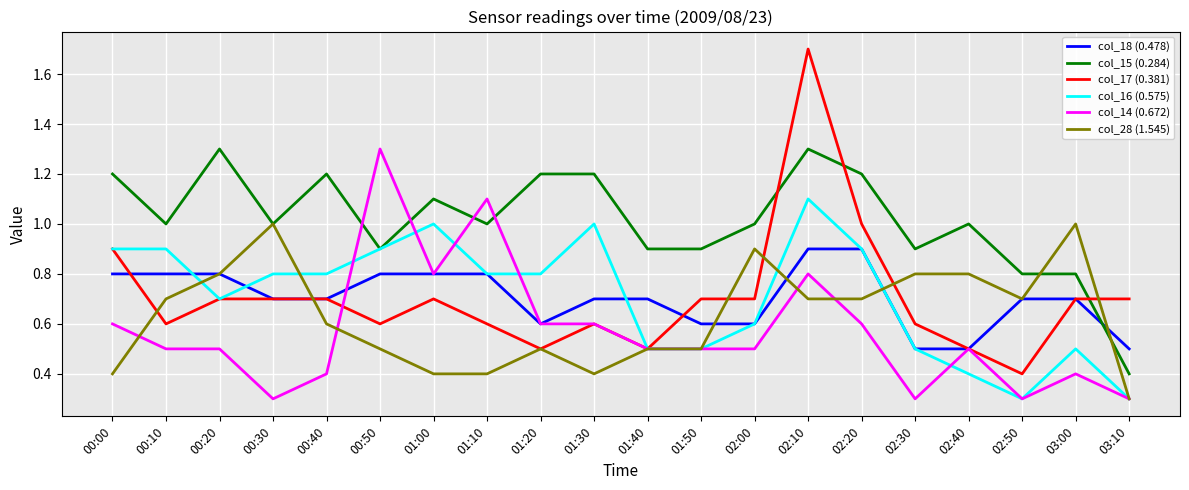

What is the total value across all series at 01:40?

3.6